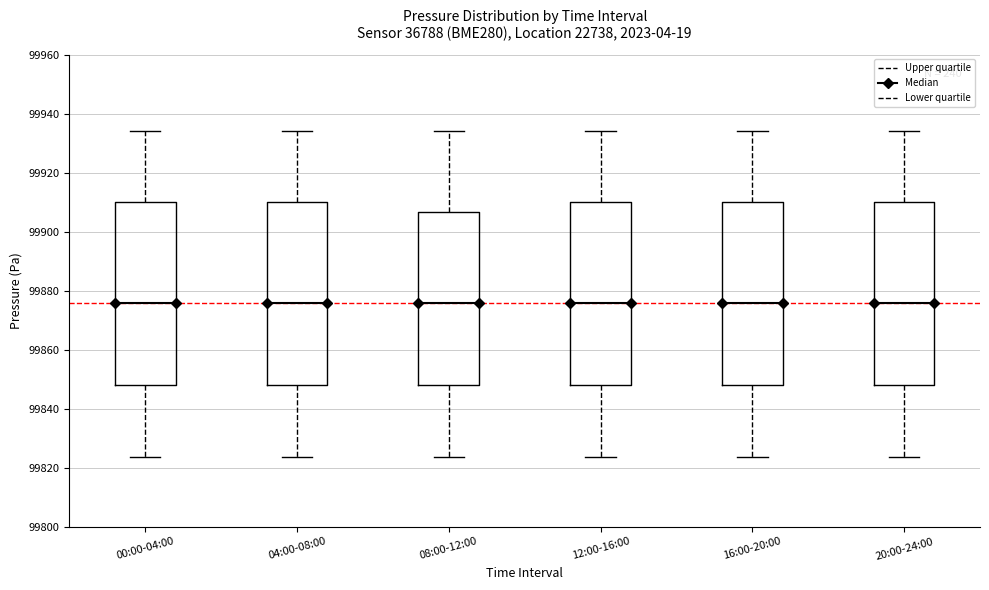

Reading left to right, read every box against the y-axis: the position of its median line, the range the box covers, and the ends of its whiskers. The values are not printed on the chart, so give them approximately, as read against the axis.

00:00-04:00: median 99876, box 99848 to 99910, whiskers 99824 to 99934
04:00-08:00: median 99876, box 99848 to 99910, whiskers 99824 to 99934
08:00-12:00: median 99876, box 99848 to 99906, whiskers 99824 to 99934
12:00-16:00: median 99876, box 99848 to 99910, whiskers 99824 to 99934
16:00-20:00: median 99876, box 99848 to 99910, whiskers 99824 to 99934
20:00-24:00: median 99876, box 99848 to 99910, whiskers 99824 to 99934